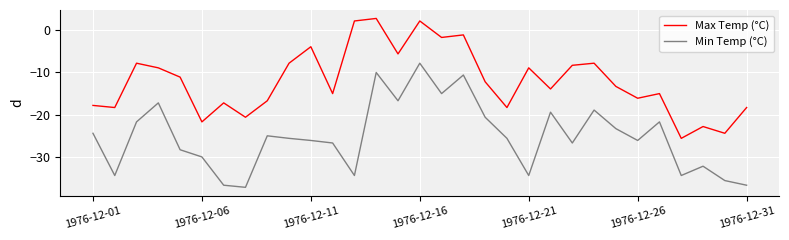

Rank the series by their average value, from lowest to highest.

Min Temp (°C), Max Temp (°C)